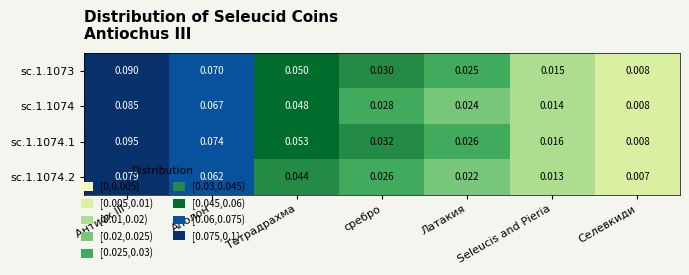

List the labels in order of sc.1.1074.2 value, largest first.

Антиох III, Аполон, Тетрадрахма, сребро, Латакия, Seleucis and Pieria, Селевкиди